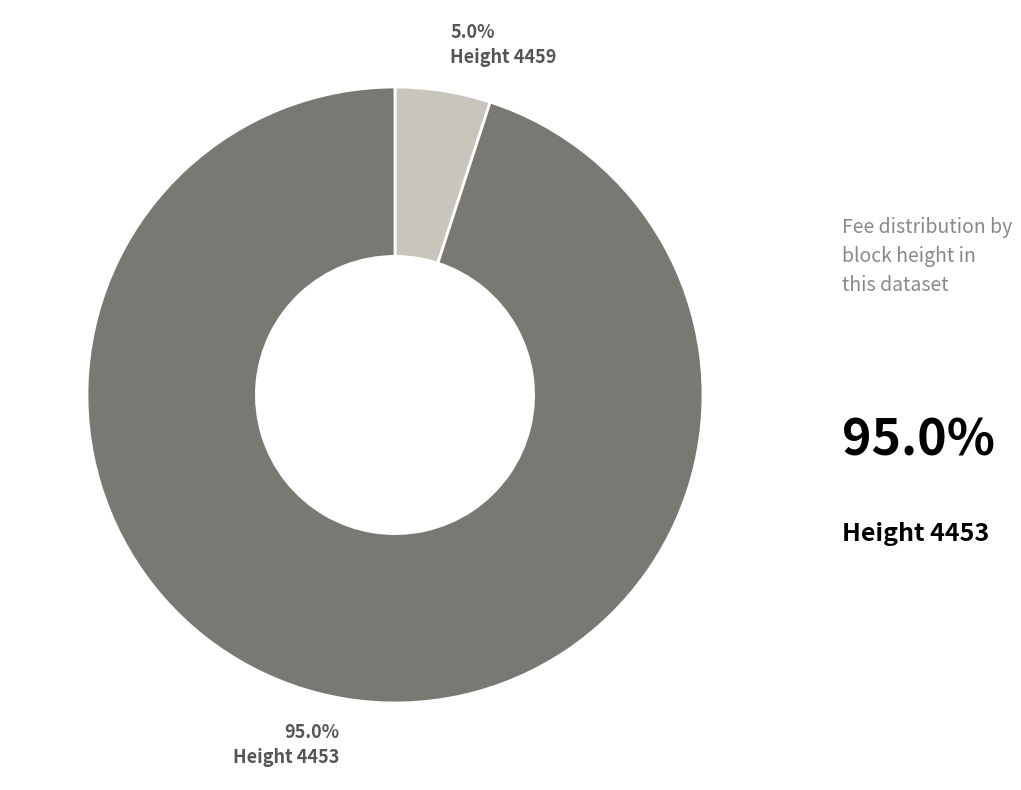

Count the number of slices in the pie.

2